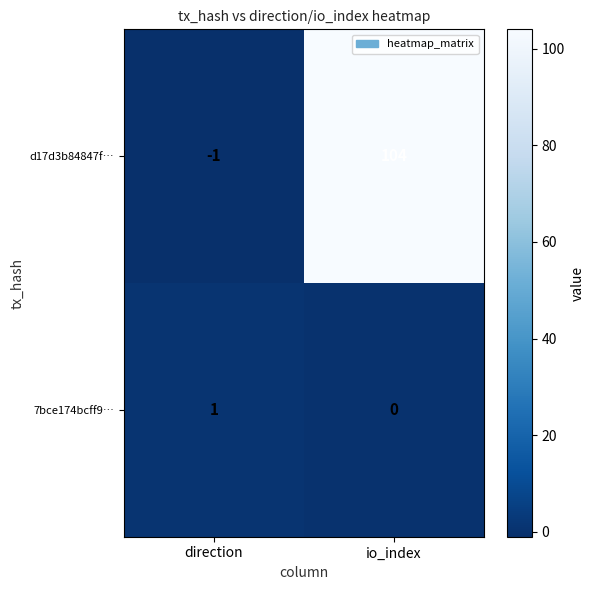

What is the spread (max minus min) of values at direction?

2